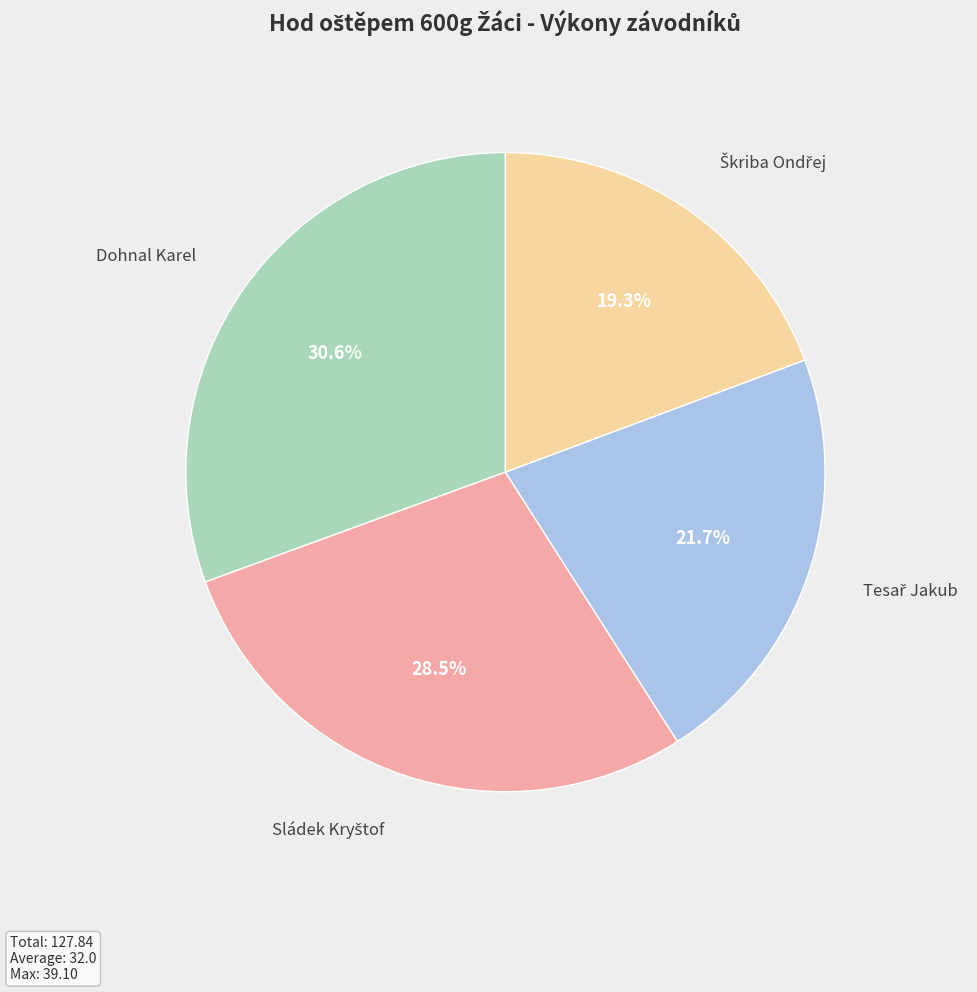

Which slice is the largest?

Dohnal Karel